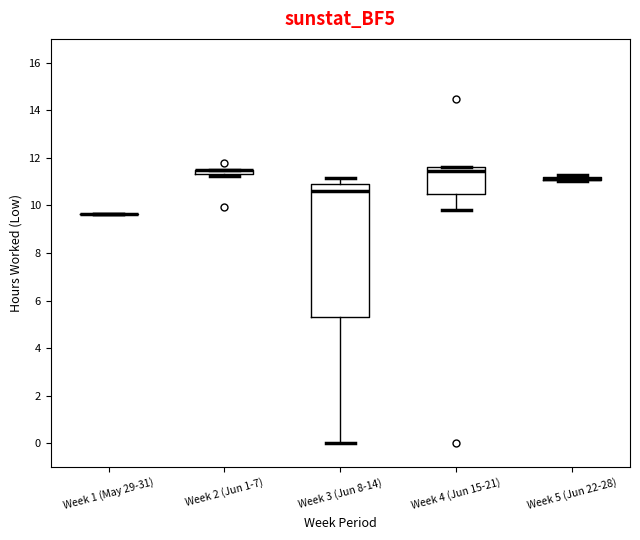

Which box is the tallest, from its lower edge to its upper edge?

Week 3 (Jun 8-14)